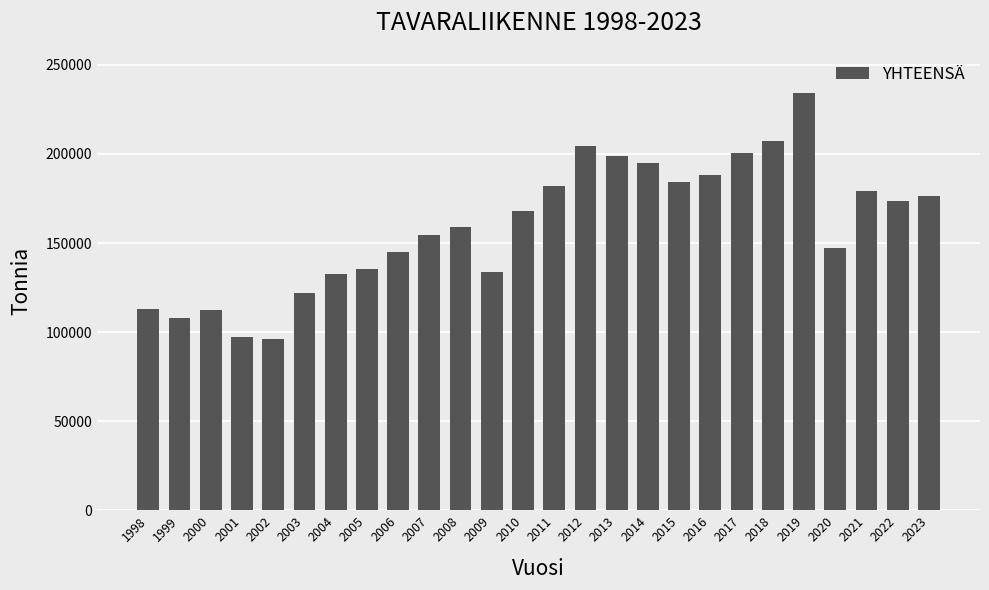

What is the value of the 21st bar from the left?

207361.3